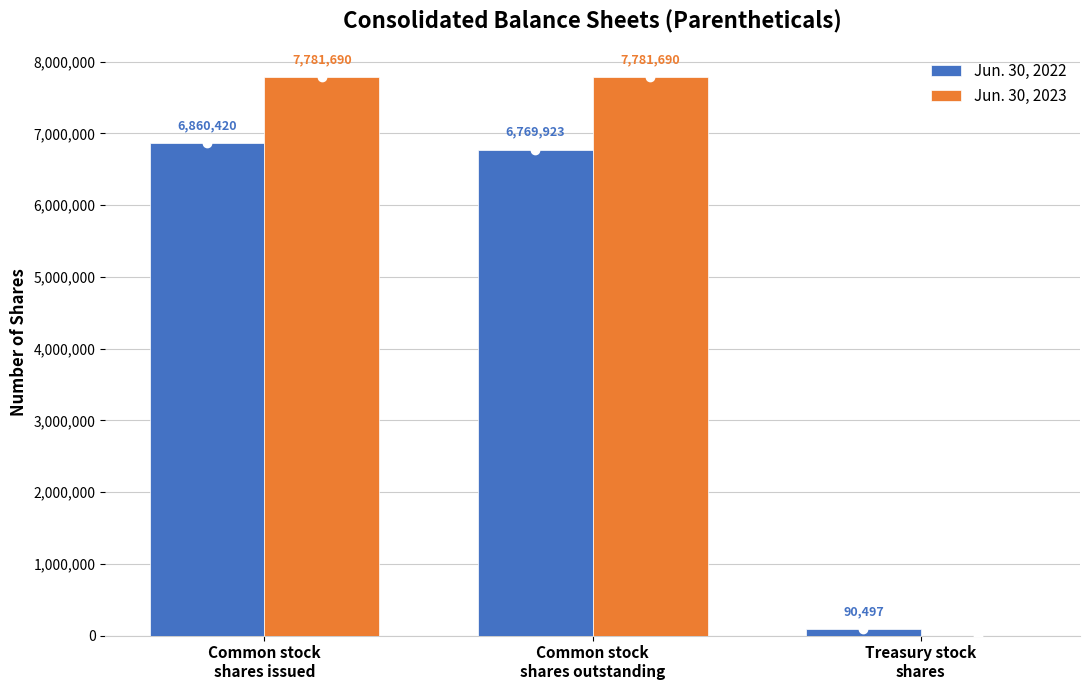

What is the total value across all series at Treasury stock
shares?

90497